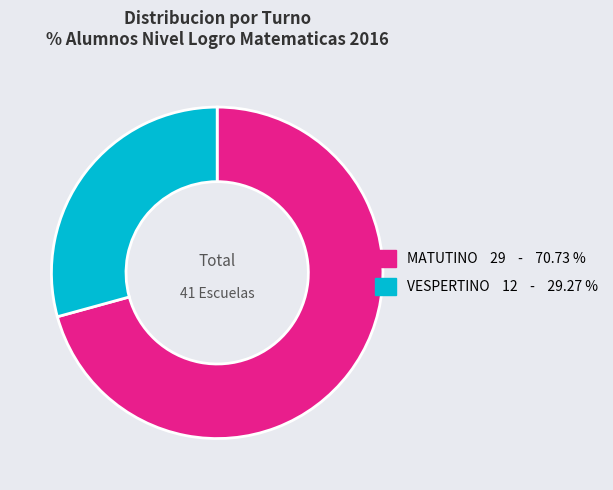

What is the ratio of the value at MATUTINO to the value at VESPERTINO?

2.4